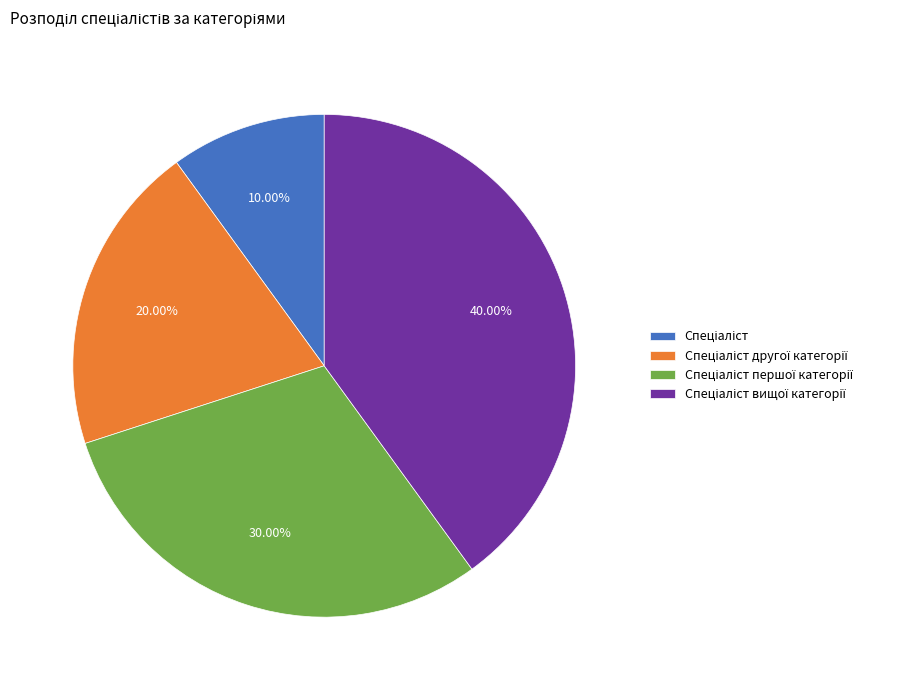

Does any single category account for the majority?

No